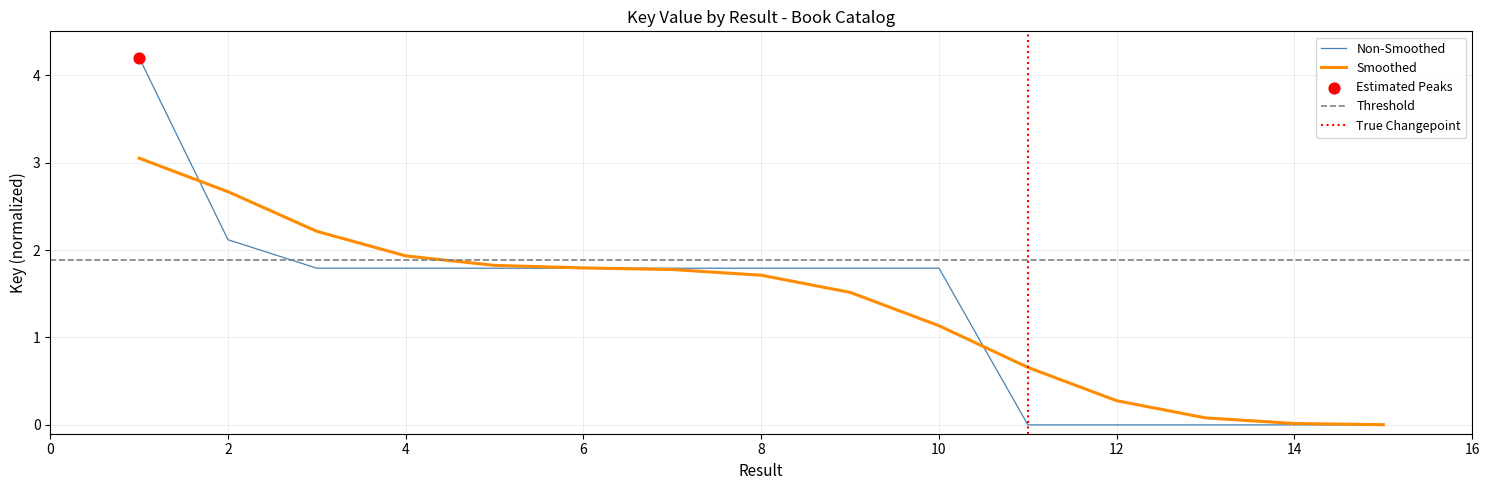

Approximately how many times larger is the value at 5 compared to 9?

1.0